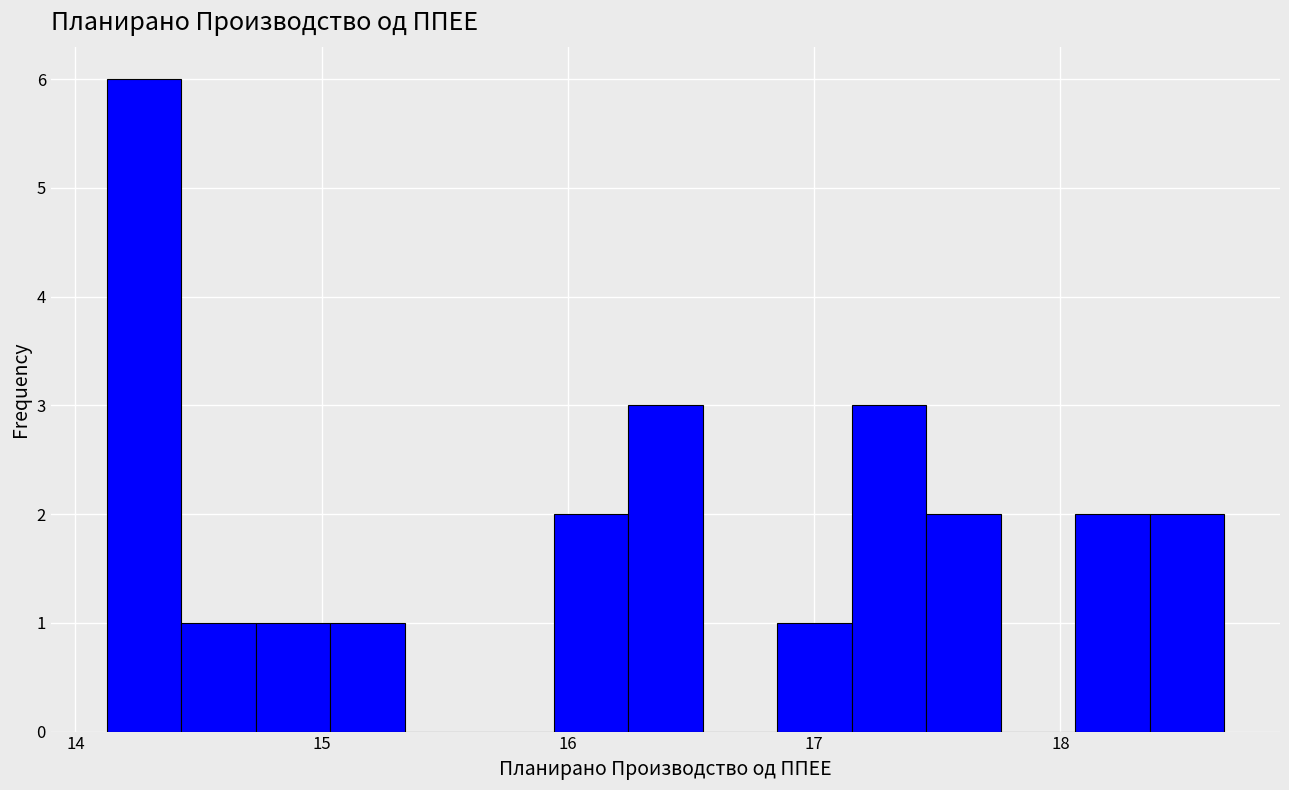

Read against the x-axis, roughly where is the centre of the tallest bar?

14.3